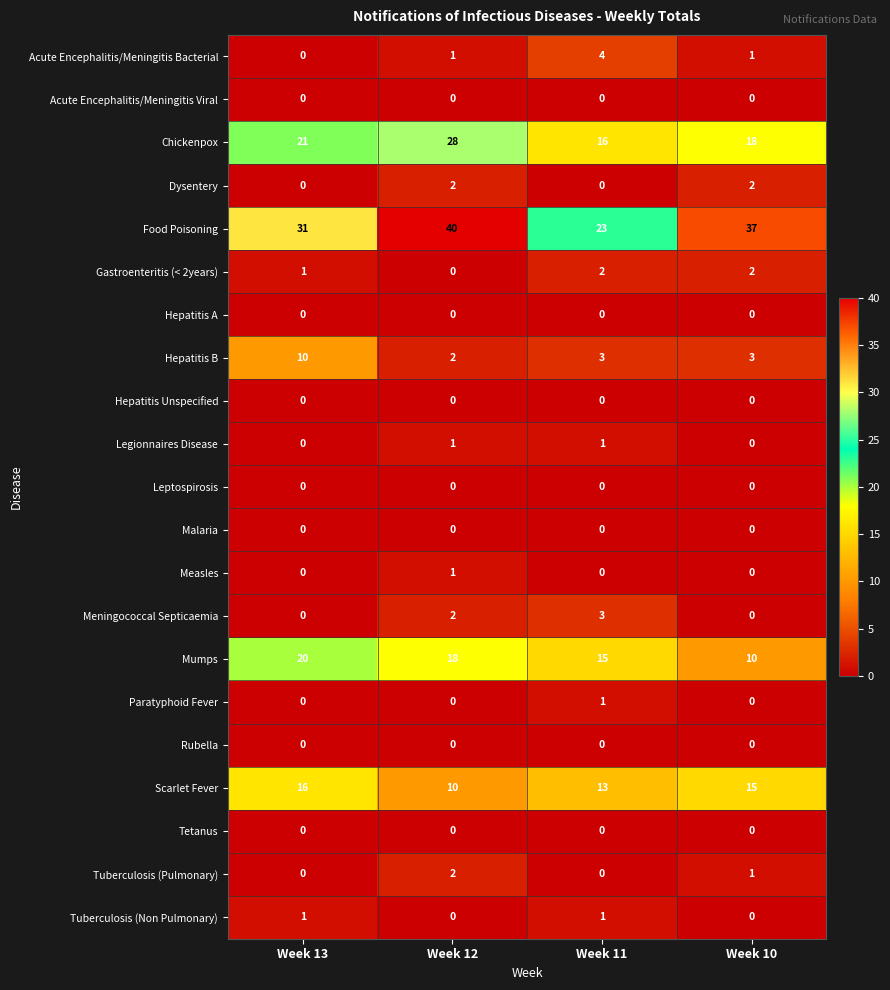

What is the difference between the Mumps values at Week 10 and Week 11?

5